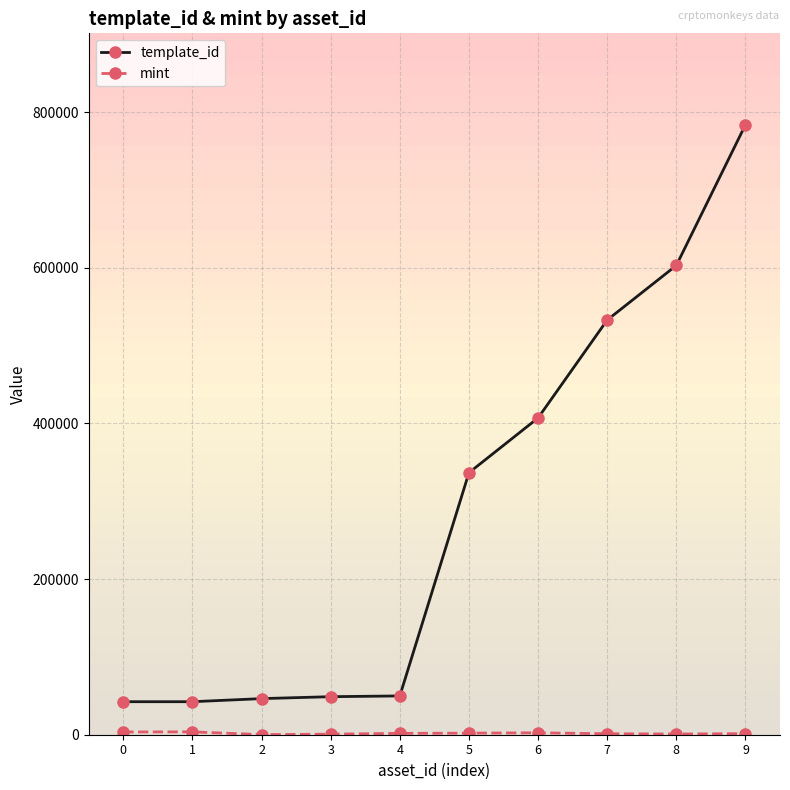

How many data points in template_id are less than 336643?

5